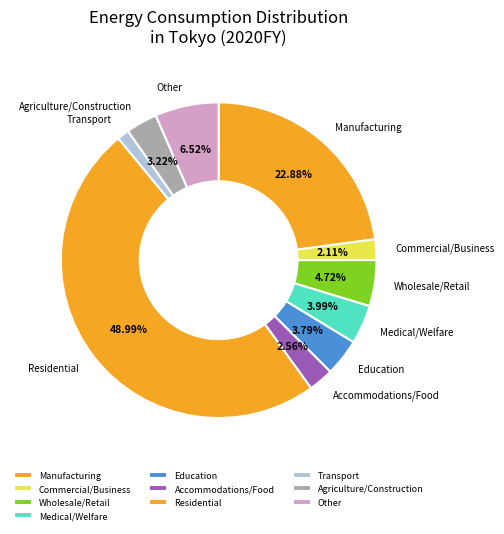

Does any single category account for the majority?

No